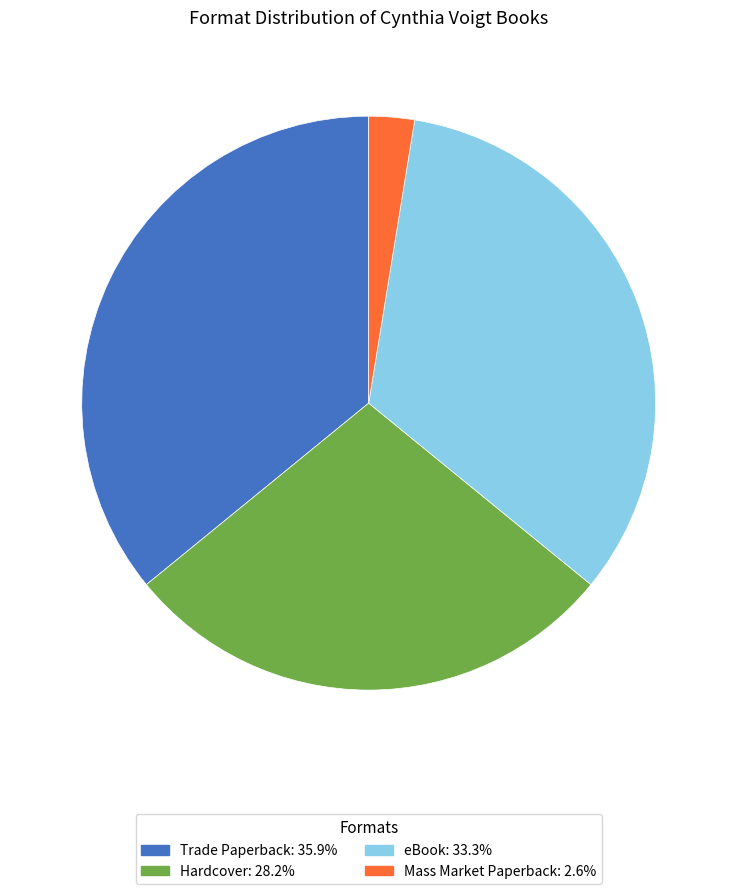

The eBook slice represents 33% of the pie. True or false?

True